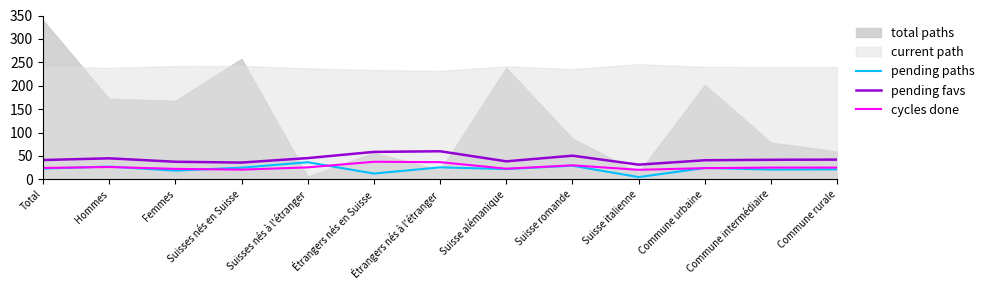

What is the average value of the pending favs series?

43.8